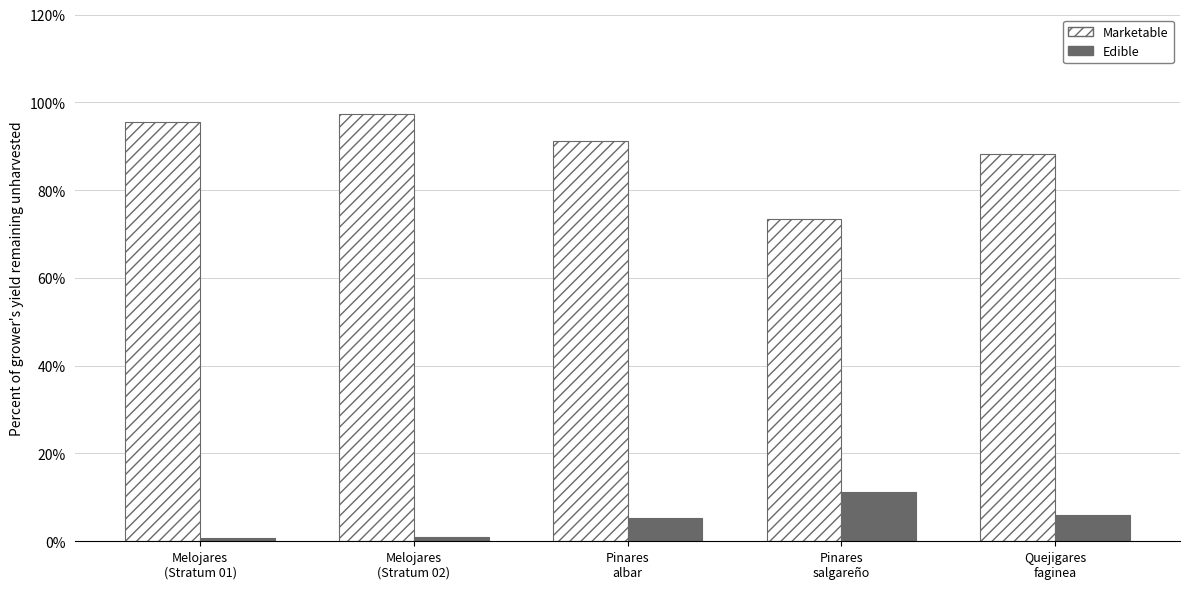

What is the difference between the maximum and minimum values in the Edible series?

10.5